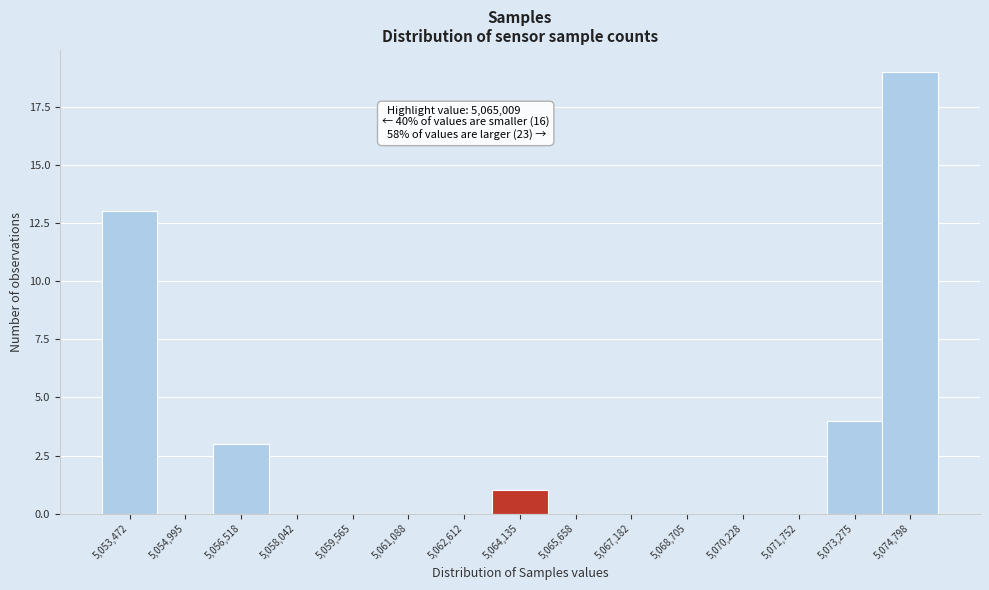

Reading left to right, extract all data points from this chart.

5,053,472=13	5,054,995=0	5,056,518=3	5,058,042=0	5,059,565=0	5,061,088=0	5,062,612=0	5,064,135=1	5,065,658=0	5,067,182=0	5,068,705=0	5,070,228=0	5,071,752=0	5,073,275=4	5,074,798=19